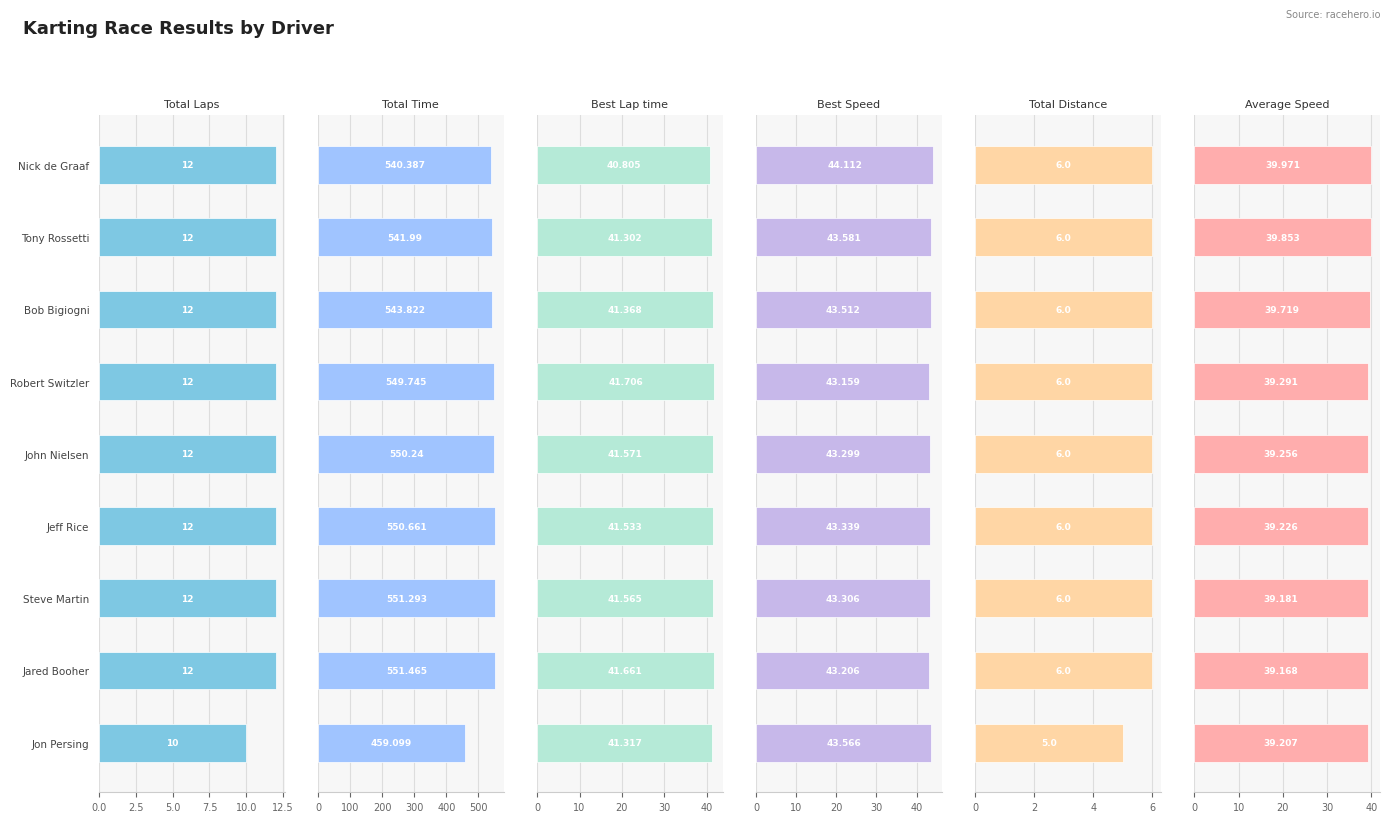

Is the value of Average Speed at Tony Rossetti greater than the value of Best Lap time at Bob Bigiogni?

No